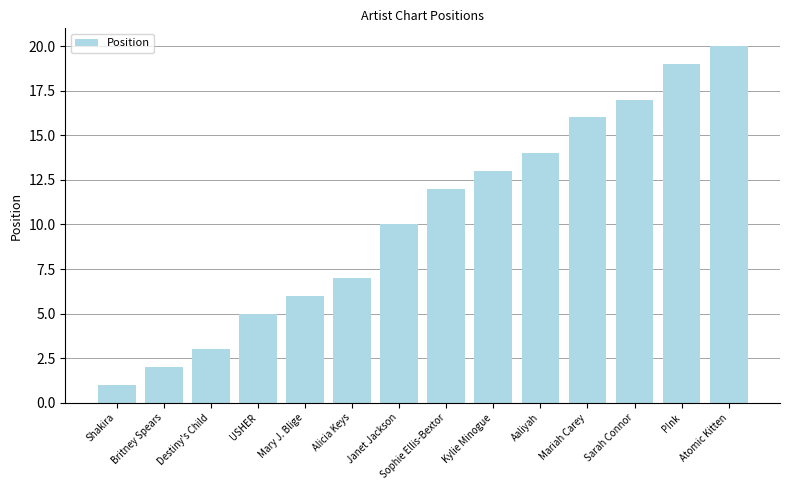

What is the greatest value displayed?

20